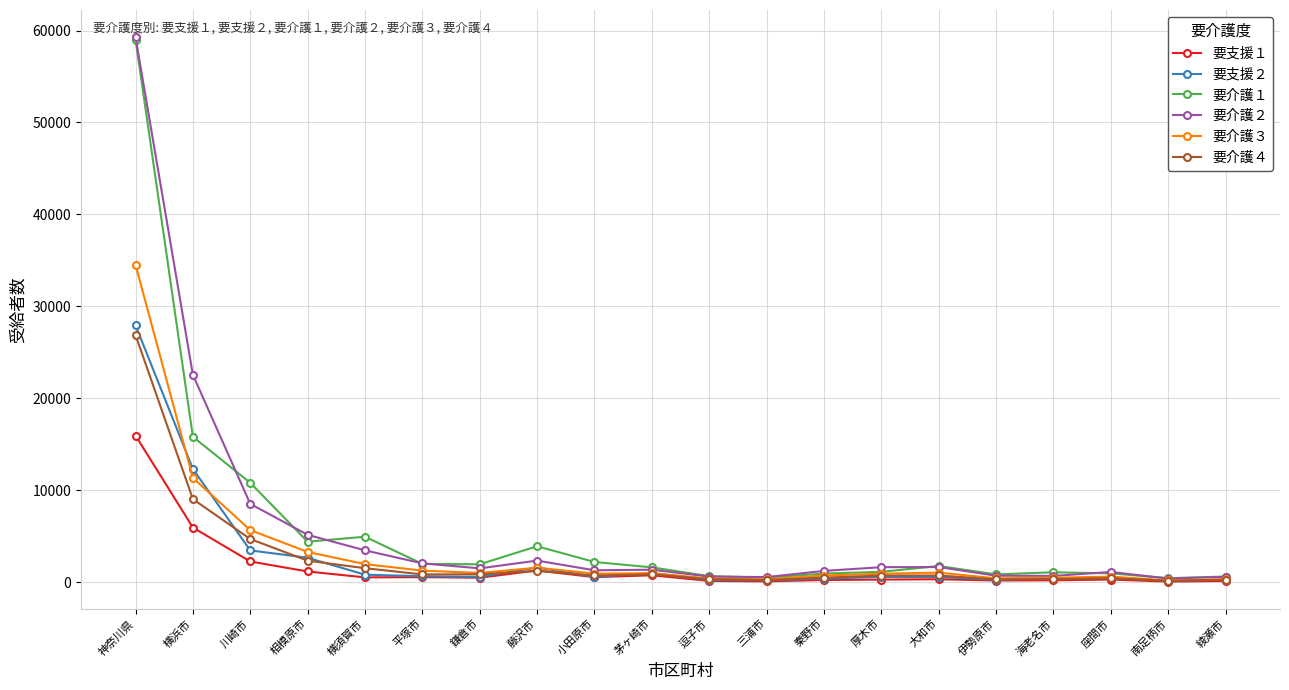

Which series has the widest spread of values?

要介護２